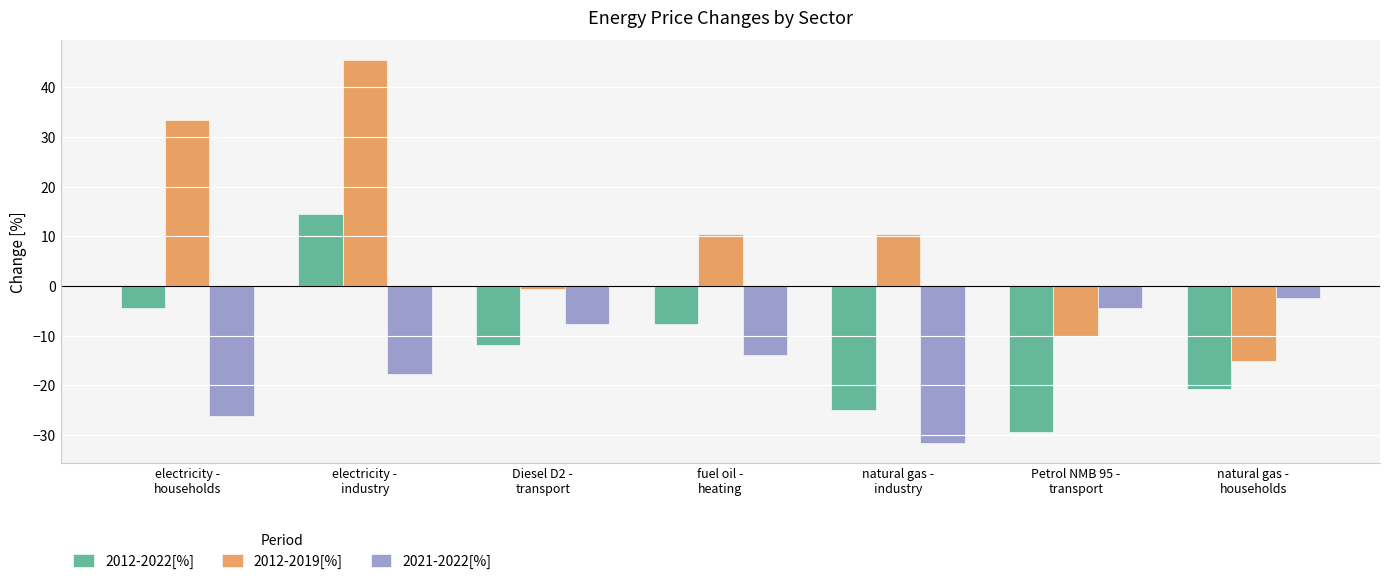

How many bars are there in each group?

3